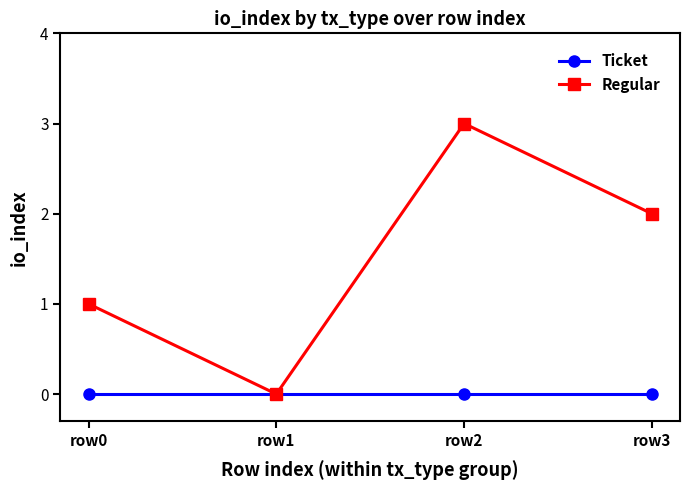

Reading left to right, extract all data points from this chart.

Ticket: row0=0	row1=0	row2=0	row3=0
Regular: row0=1	row1=0	row2=3	row3=2